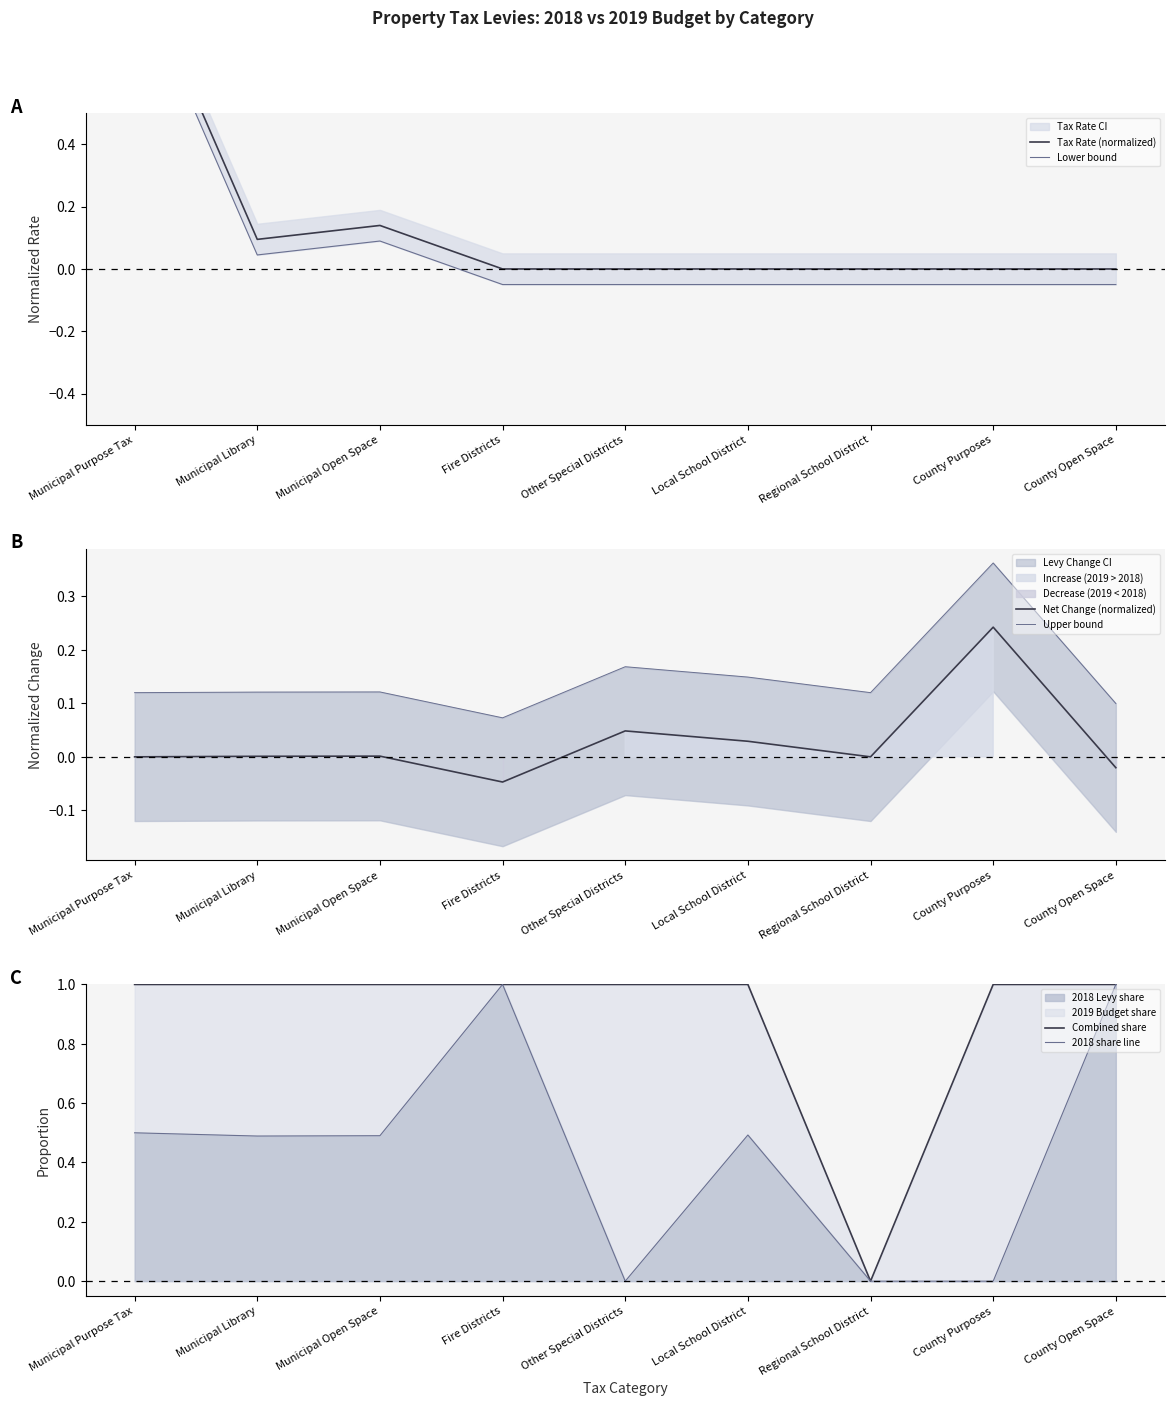

At which label is Tax Rate (normalized) closest to 0?

Fire Districts